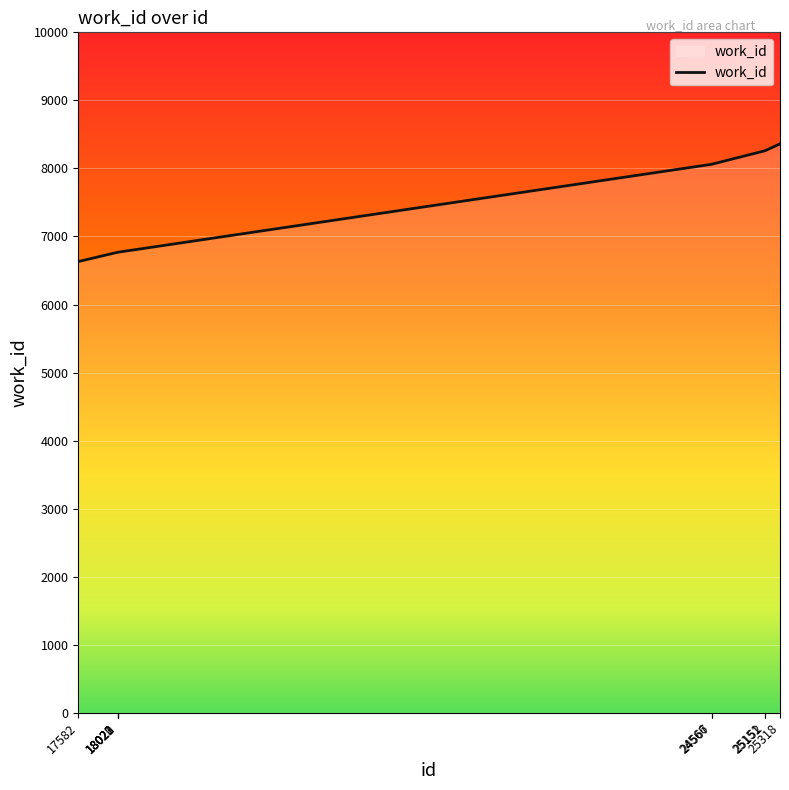

How many series are shown in this chart?

1